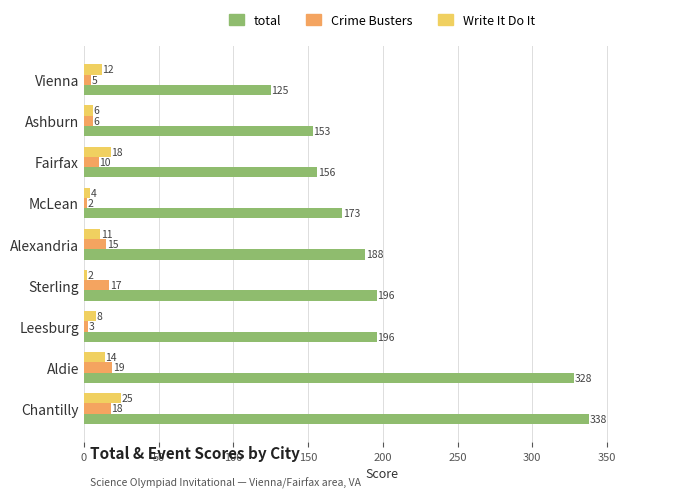

Which category has the lowest value in the Write It Do It series?

Sterling